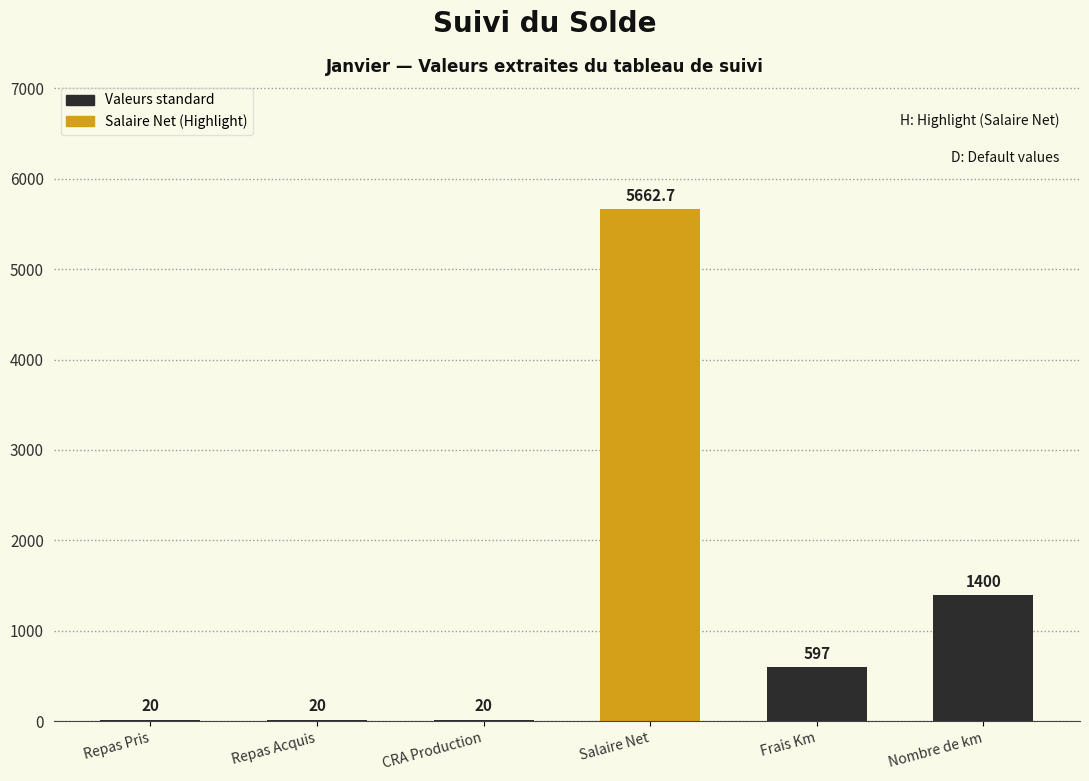

Reading left to right, what are all the values shown in this chart?

20.0	20.0	20.0	5662.7	597.0	1400.0